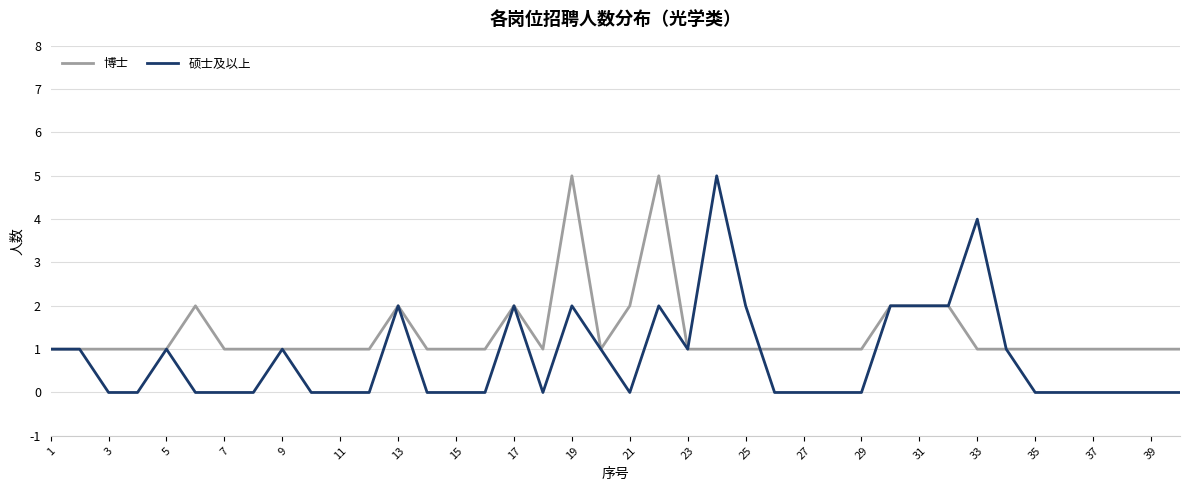

Which series has the largest total across all categories?

博士